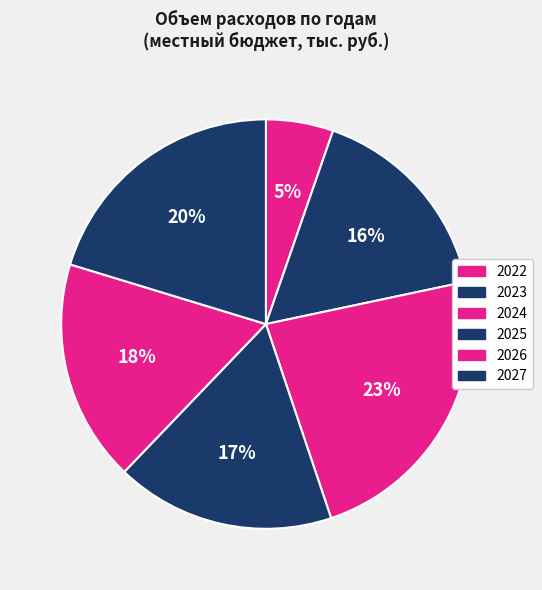

What percentage is the 2025 slice, to the nearest percent?

17%